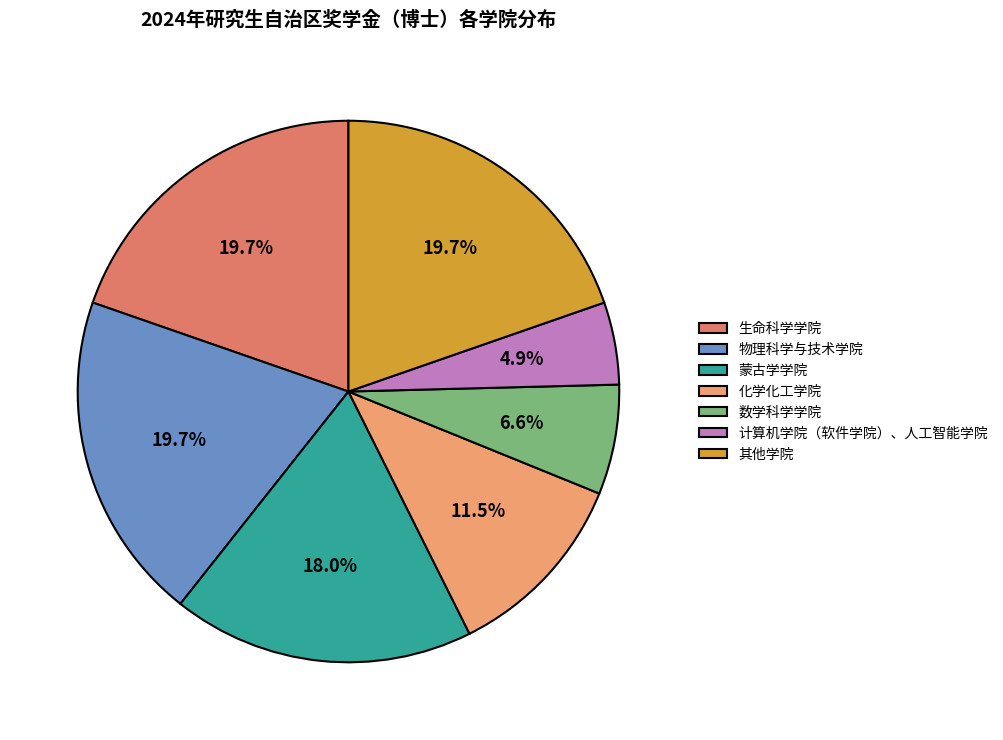

Which category has the smallest portion of the pie?

计算机学院（软件学院）、人工智能学院